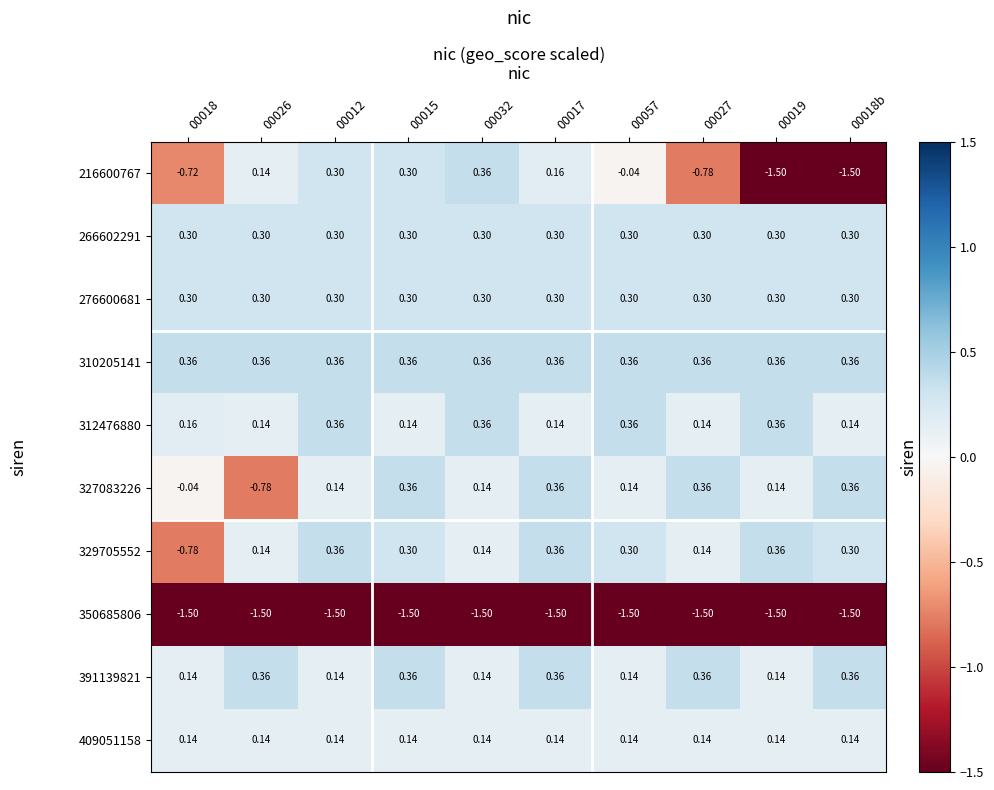

Is the value of 327083226 at 00026 greater than the value of 350685806 at 00017?

Yes